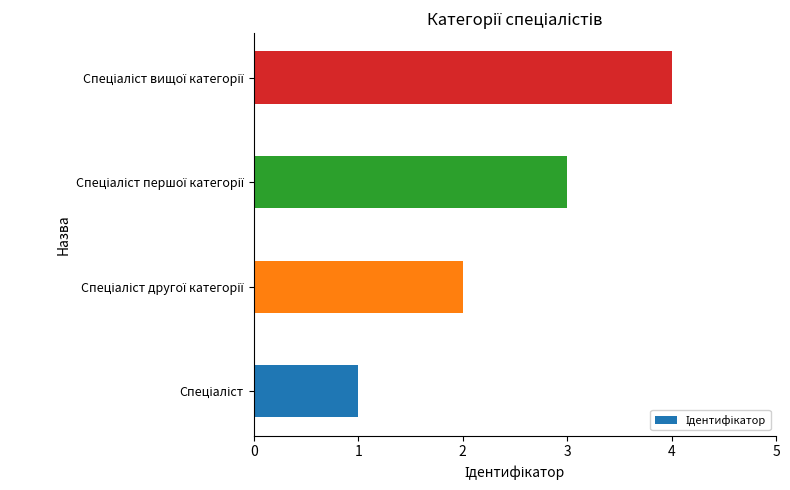

How many data points does each series have?

4